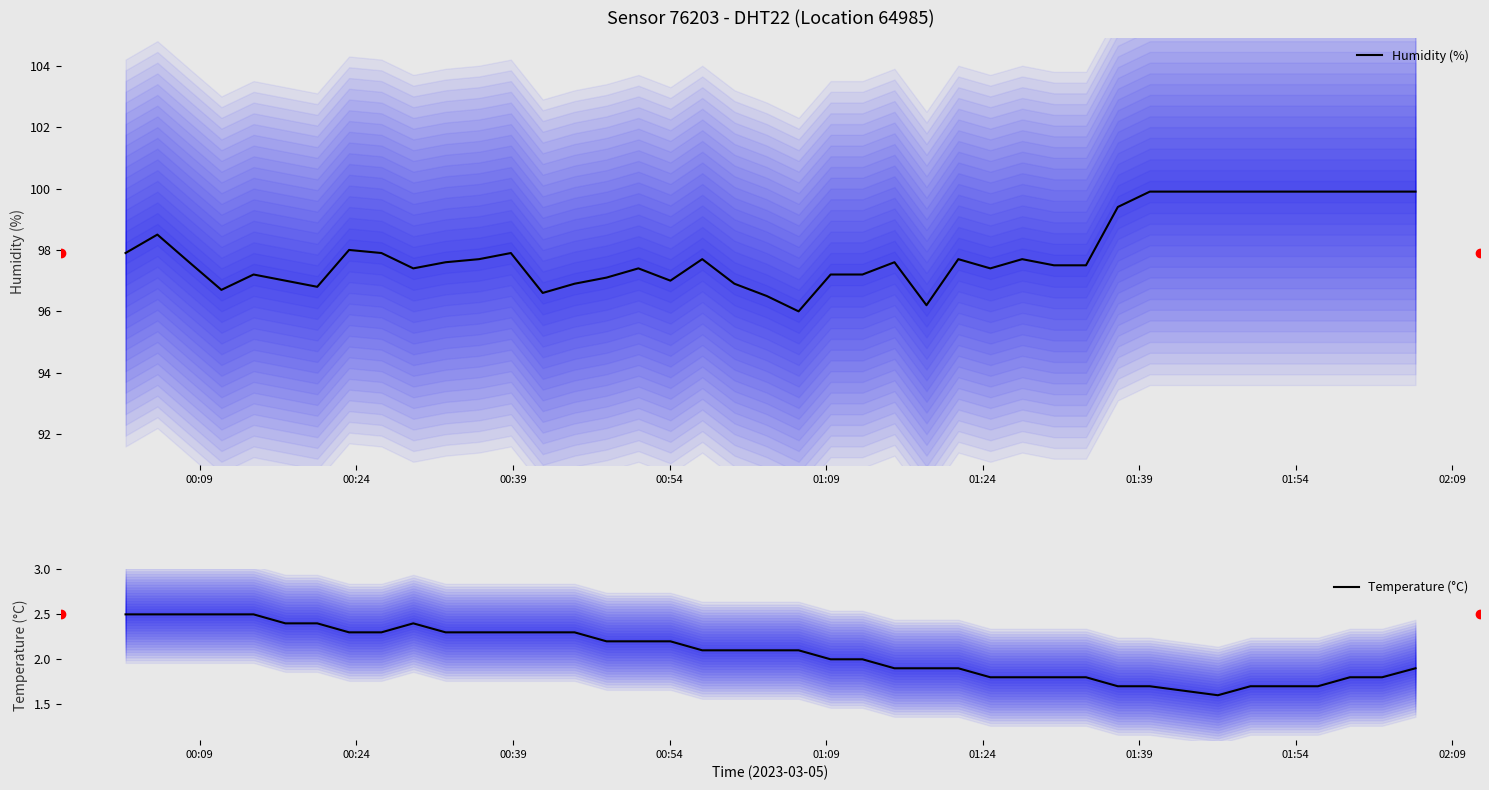

What is the lowest value of the Temperature (°C) series?

1.6